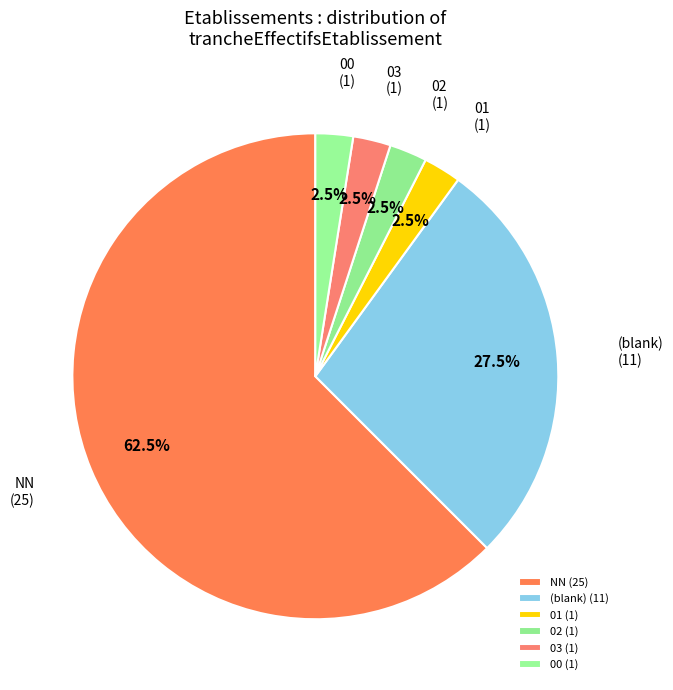

What is the majority slice?

NN